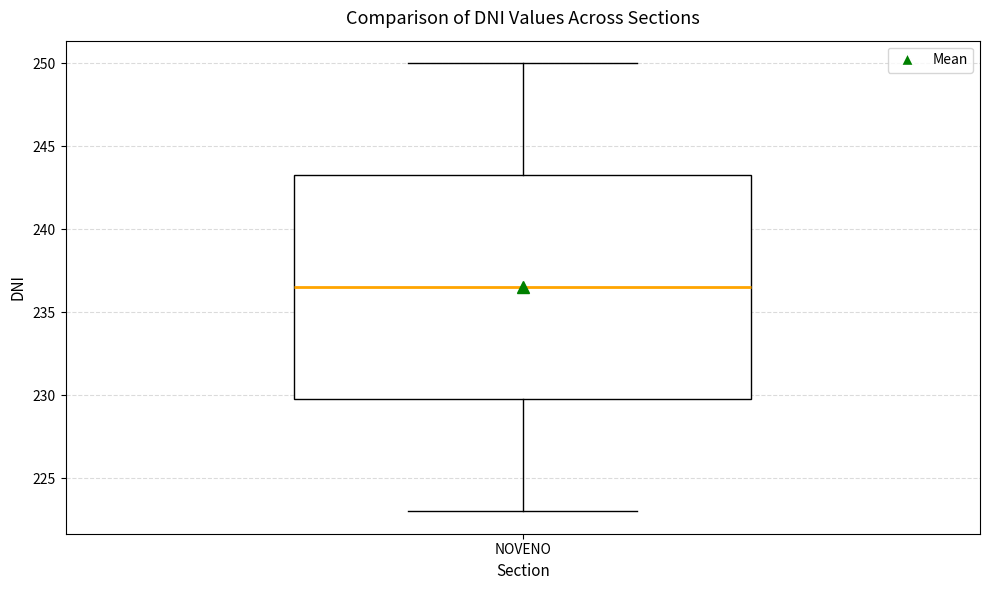

Where does the lower whisker of the box for NOVENO end on the y-axis? The values are not printed on the chart, so give them approximately, as read against the axis.

223.0